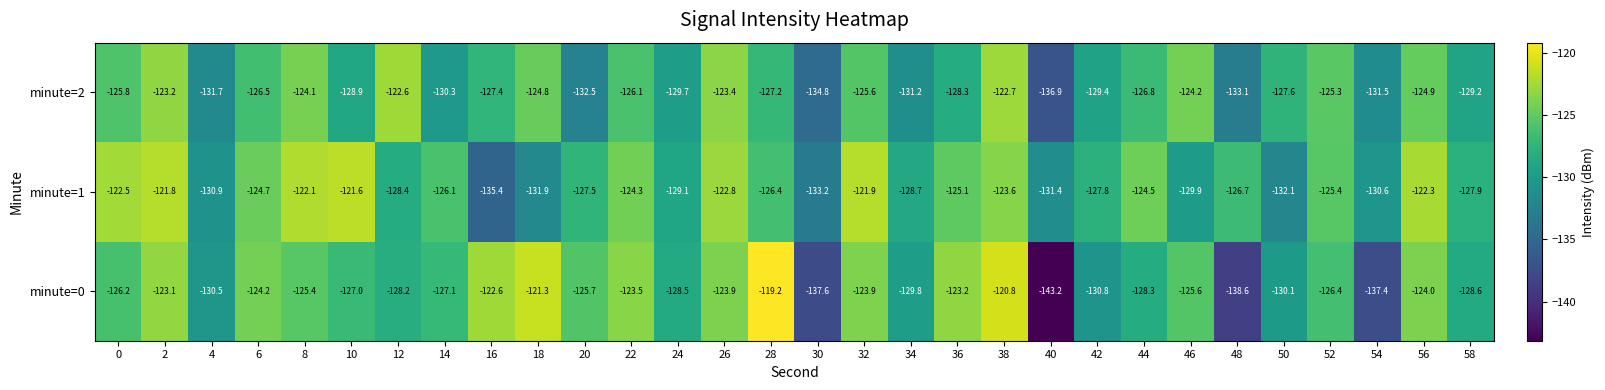

Which series has the largest total across all categories?

minute=1